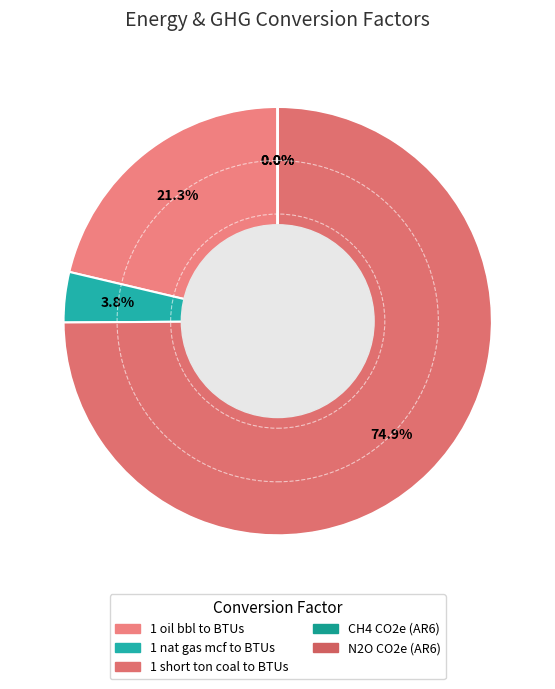

How many segments does this pie chart have?

5